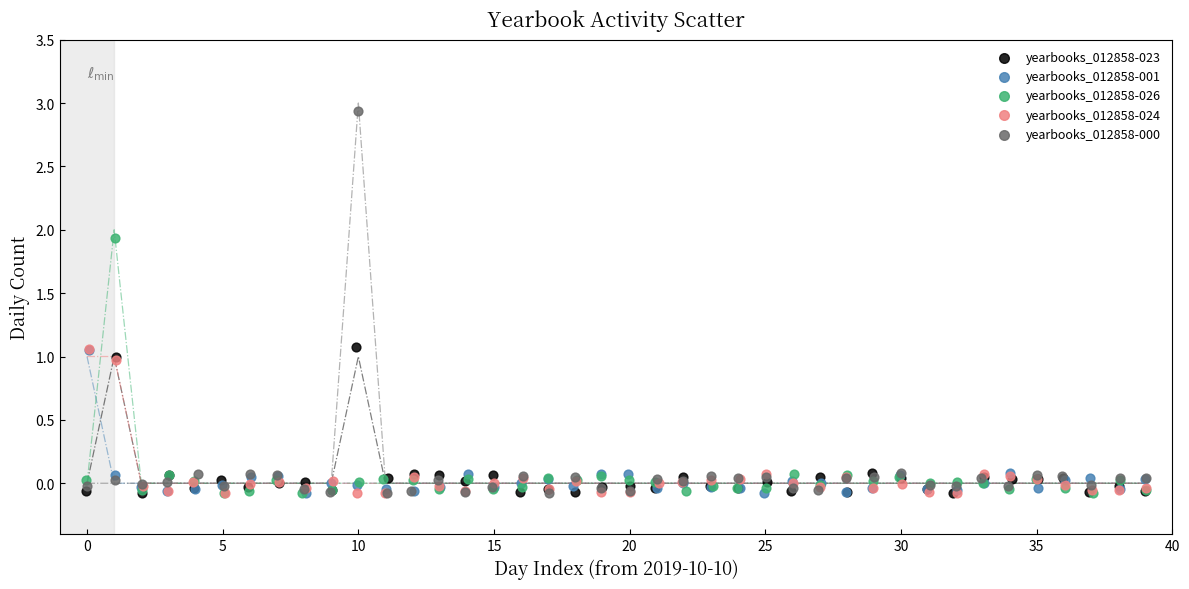

Which series has the largest Y range (max minus min)?

yearbooks_012858-000